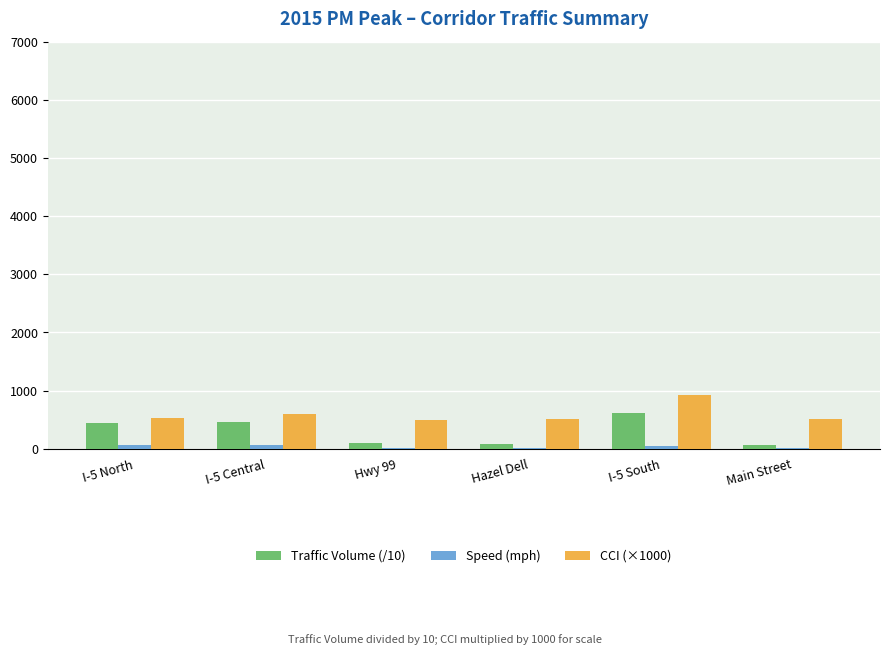

True or false: CCI (×1000) has a value of 508.4 at Main Street.

True